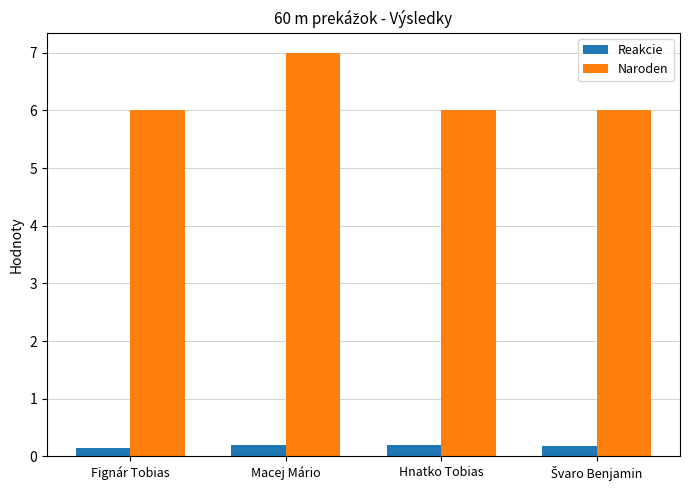

What is the highest value of the Naroden series?

7.0